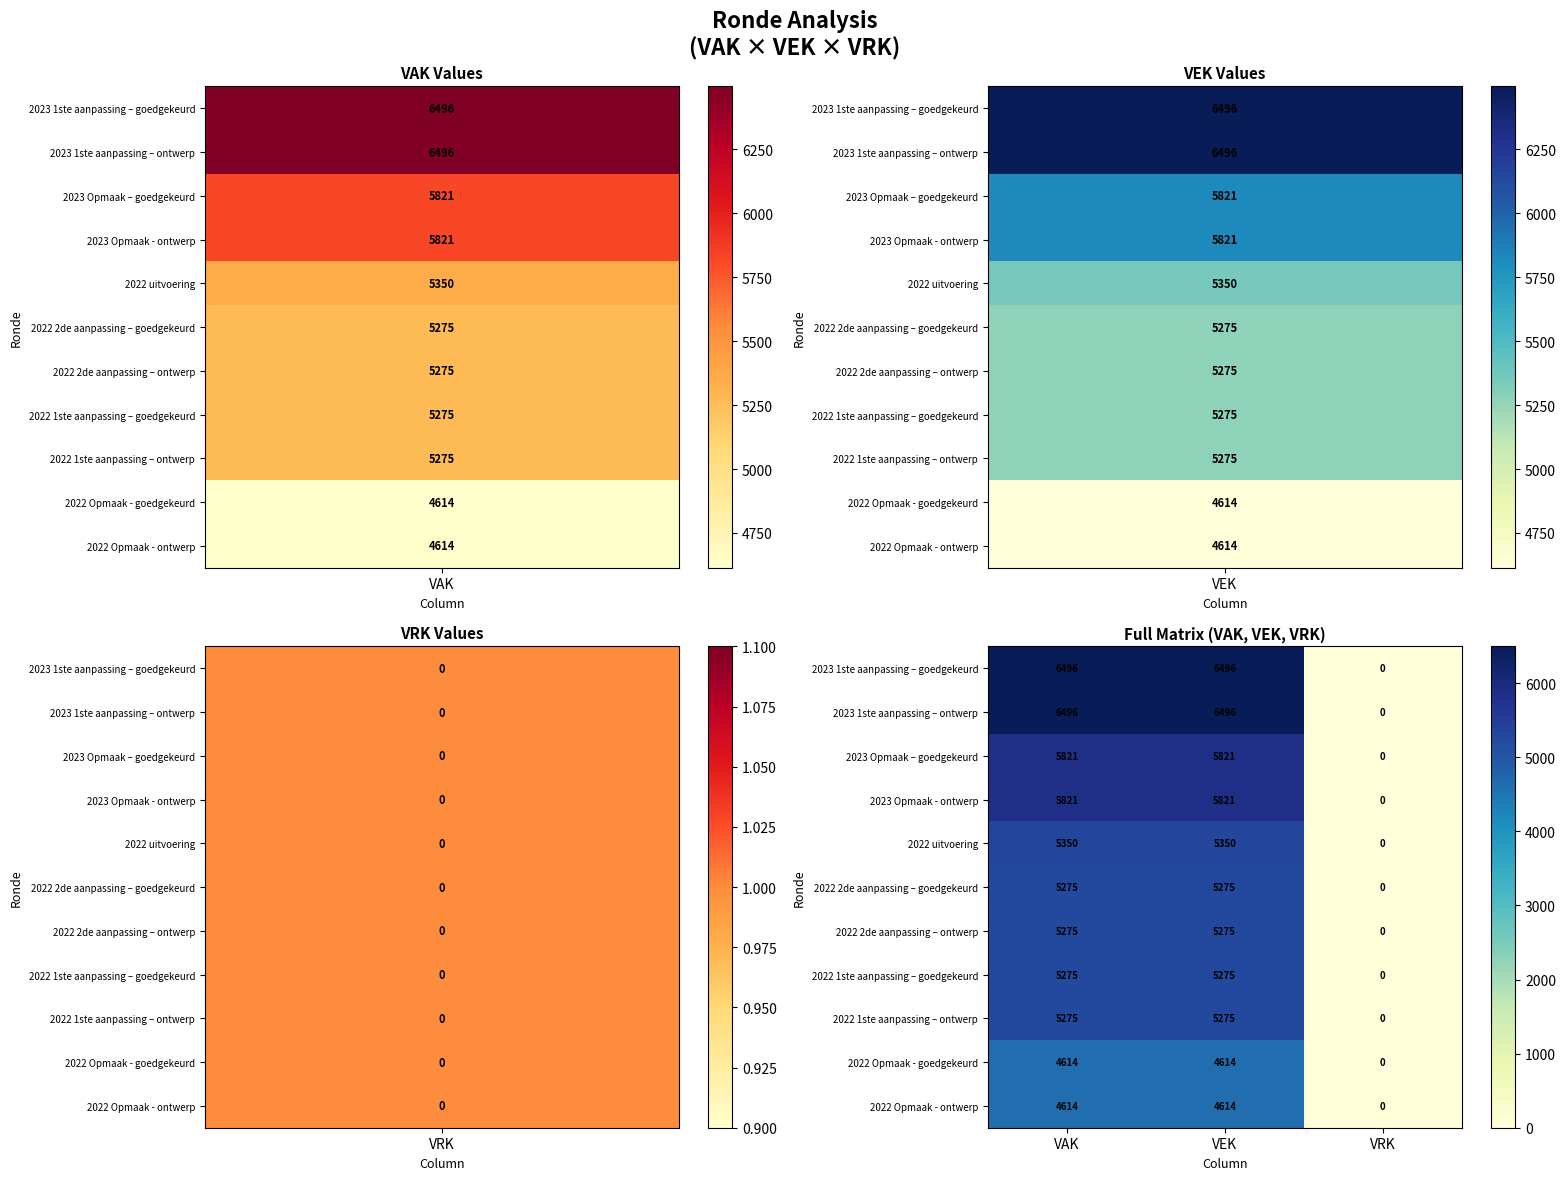

What is the total value across all series at VEK?

60312